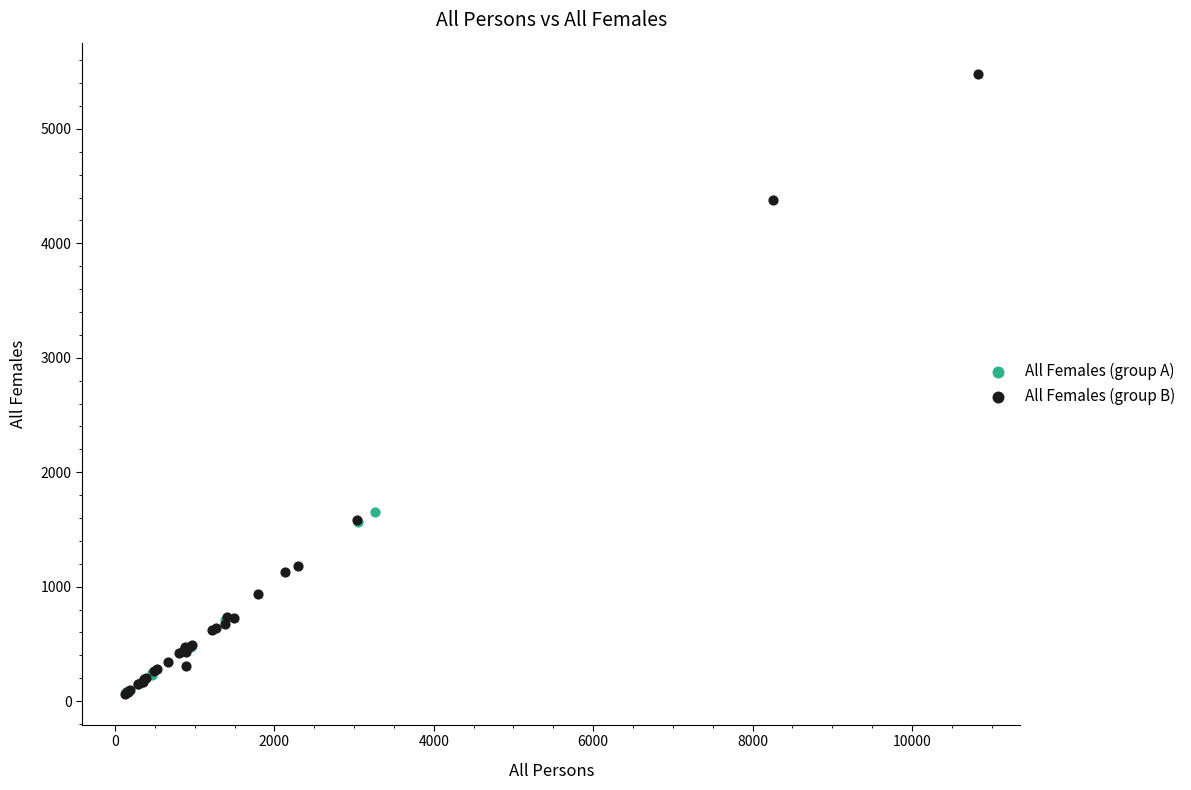

Which series reaches the maximum Y coordinate?

All Females (group B)